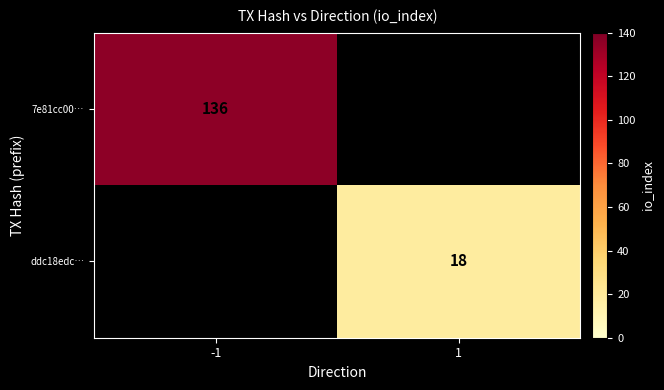

True or false: ddc18edc… has a value of 28 at 1.

False